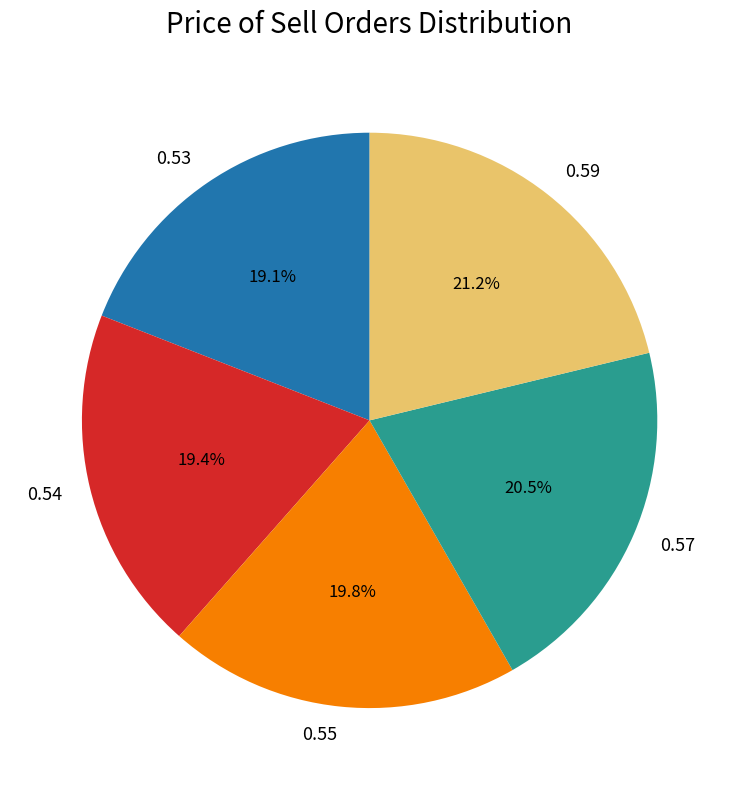

How many slices are in this pie chart?

5